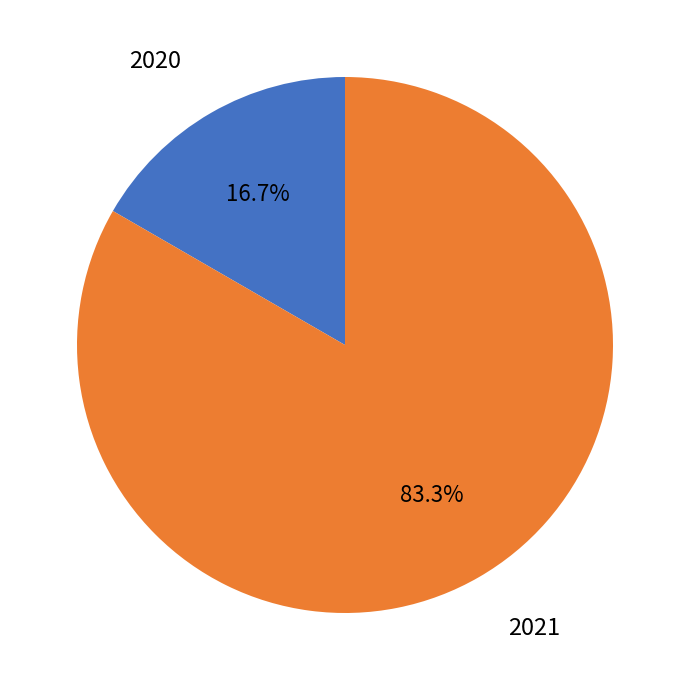

Is there a majority slice in this chart?

Yes